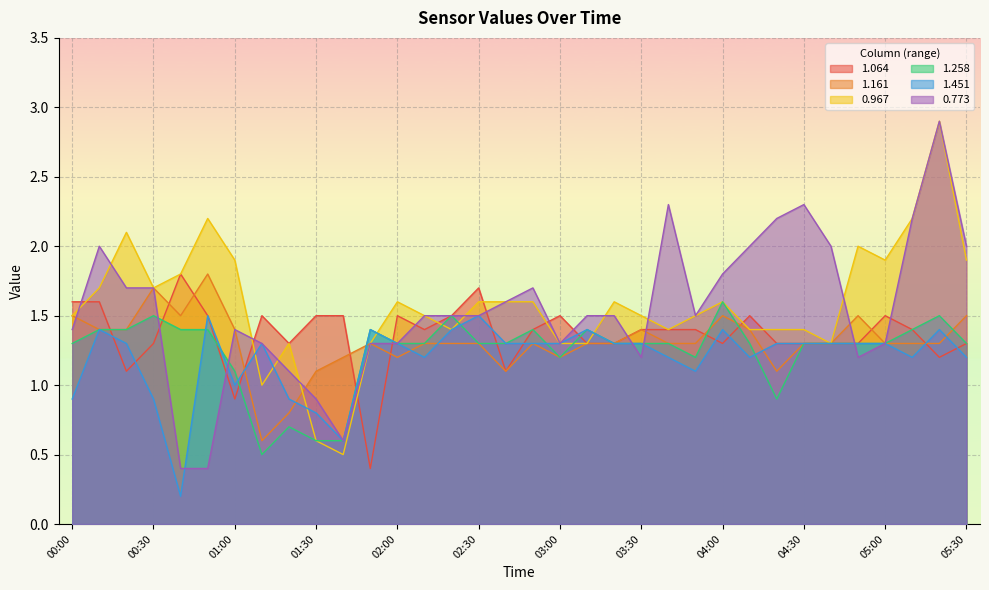

Count the number of data series in this chart.

6